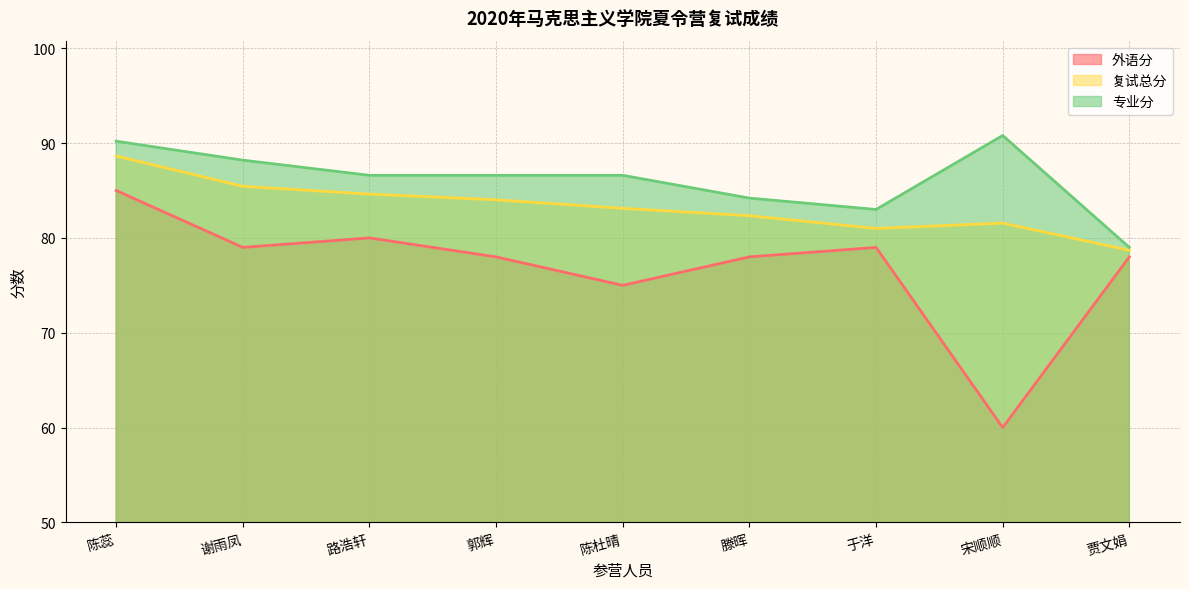

True or false: 复试总分 and 外语分 cross at least once.

False